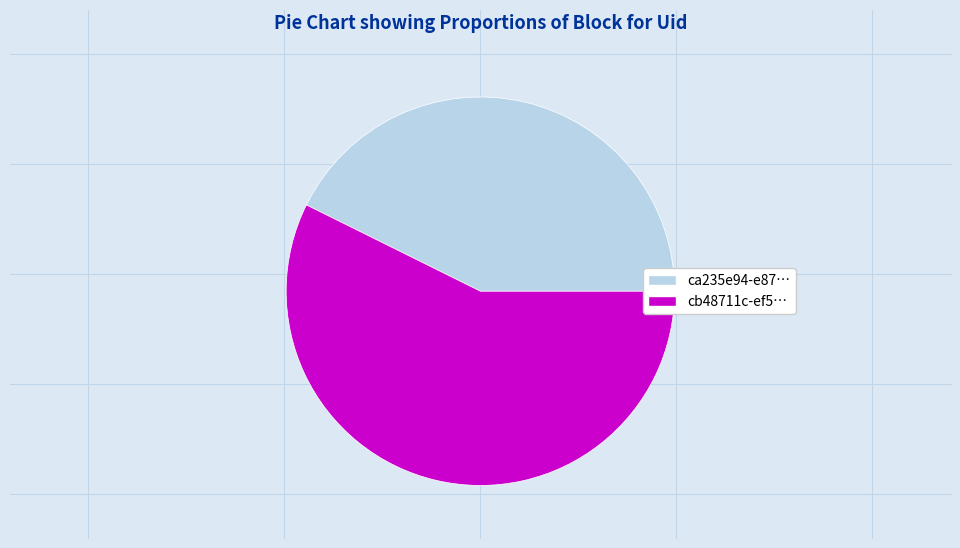

Is there a majority slice in this chart?

Yes